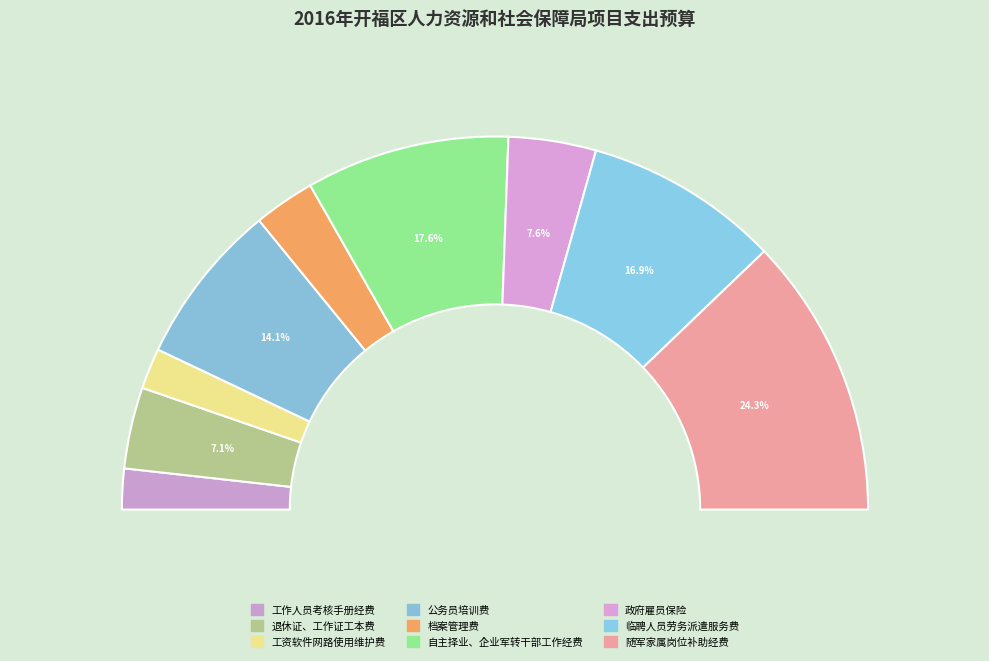

Is there any slice that represents more than half of the pie?

No